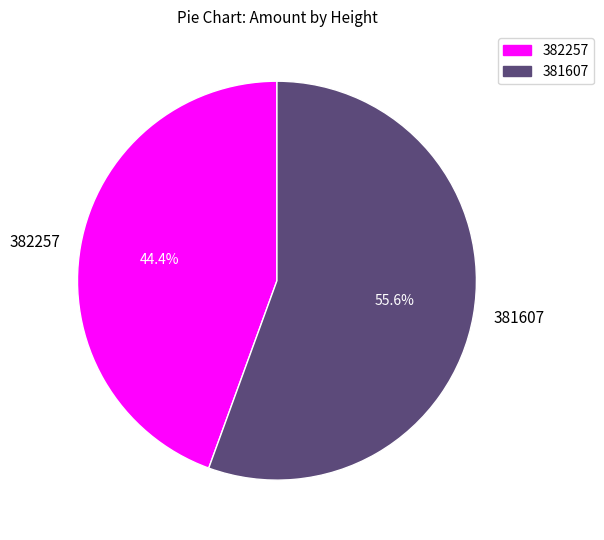

To the nearest percent, what is the difference between the largest and smallest slice percentages?

11%